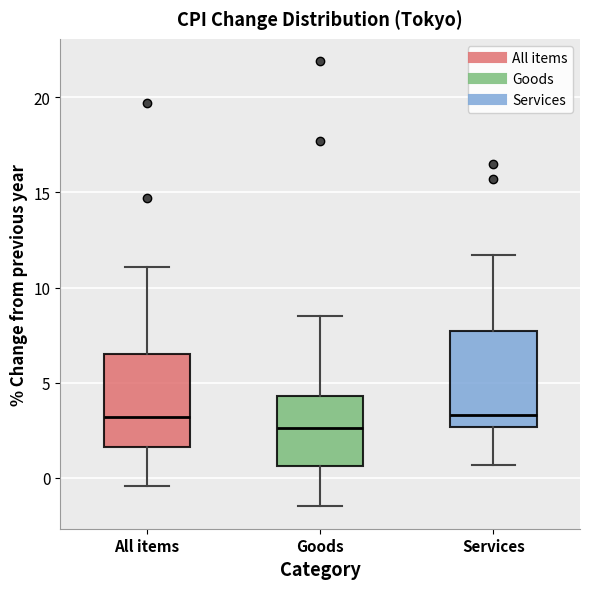

Reading left to right, transcribe this box plot: for each box, give where its median line is, the range the box spans, and where its two whiskers end, as read against the y-axis. The values are not printed on the chart, so give them approximately, as read against the axis.

All items: median 3.0, box 1.5 to 6.5, whiskers -0.5 to 11.0
Goods: median 2.5, box 0.5 to 4.5, whiskers -1.5 to 8.5
Services: median 3.5, box 2.5 to 7.5, whiskers 0.5 to 11.5